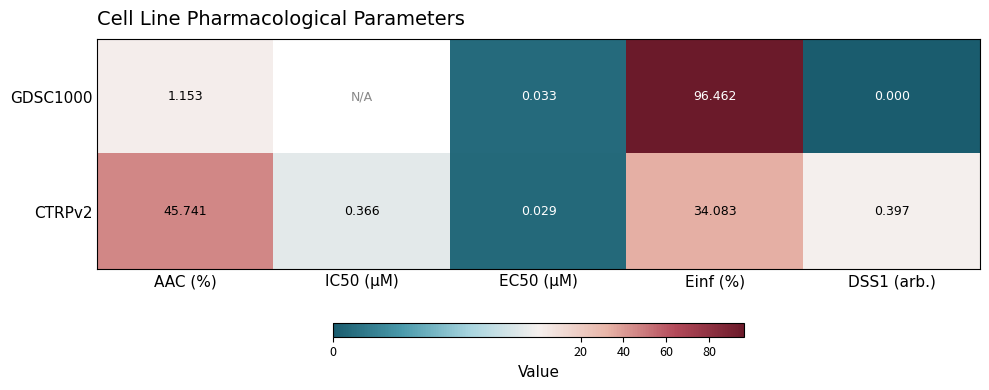

At which label does CTRPv2 reach its peak?

AAC (%)